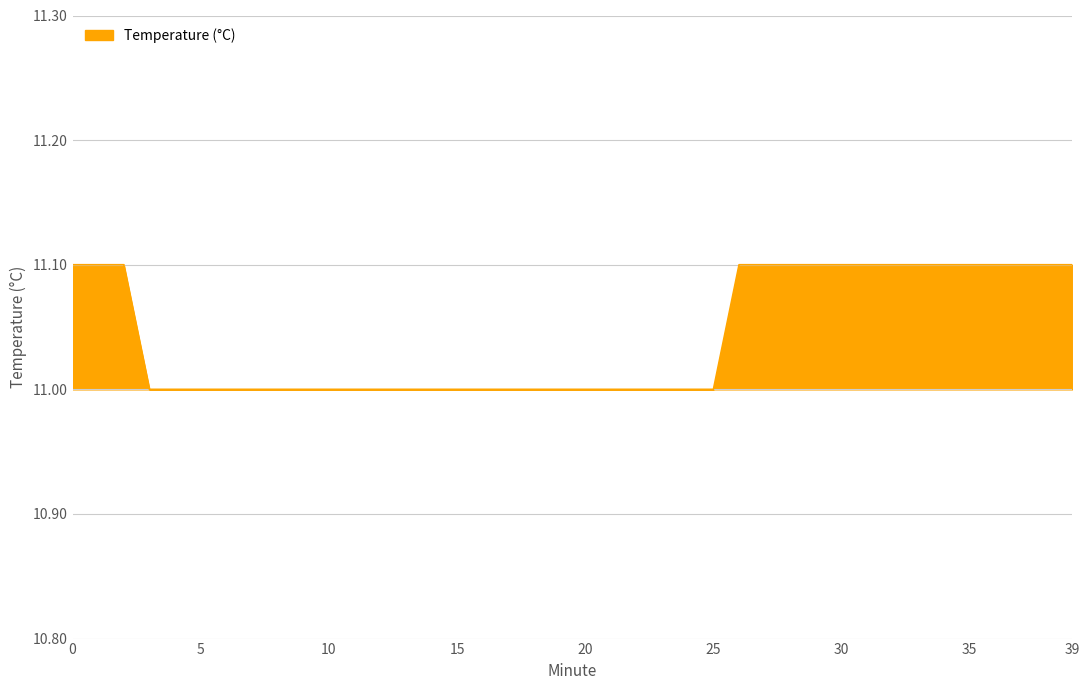

What is the greatest value displayed?

11.1